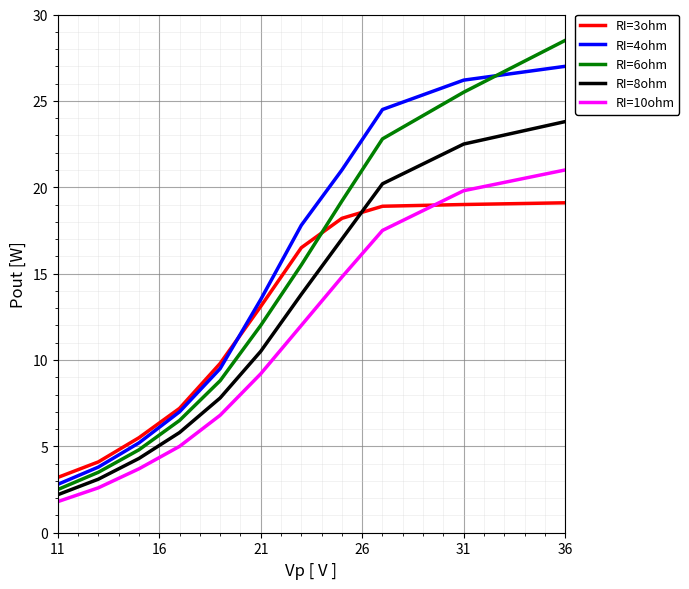

How many lines are shown in the chart?

5